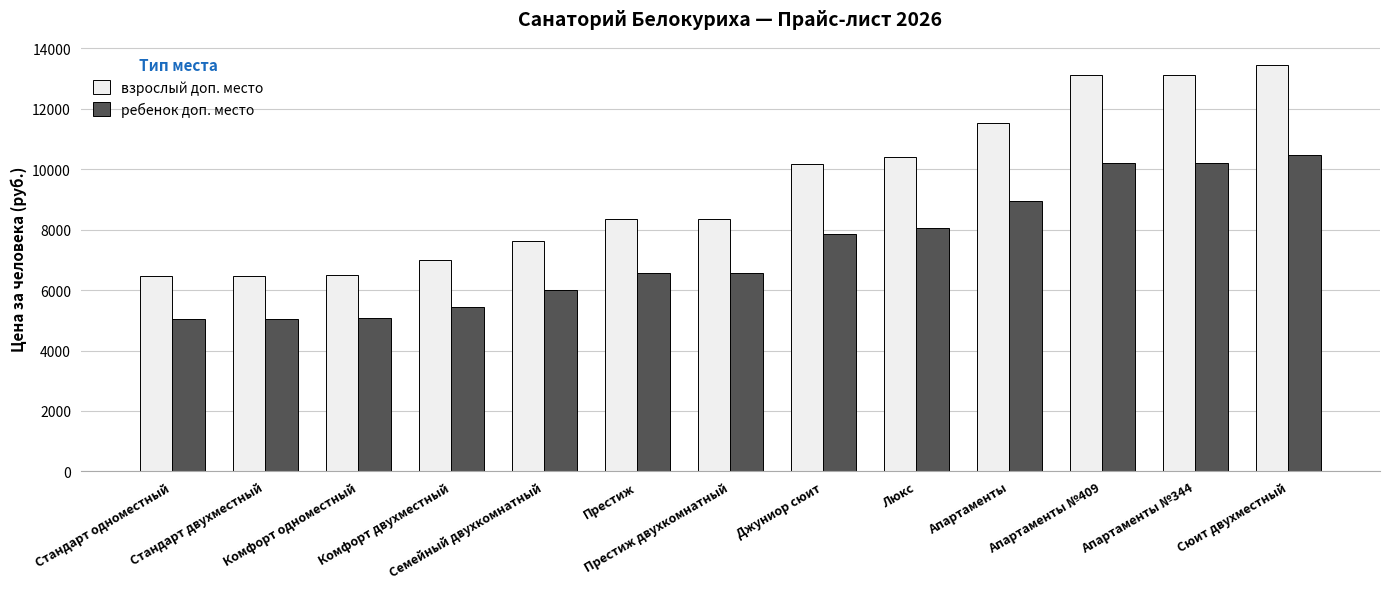

At how many categories does at least one series exceed 9267?

6